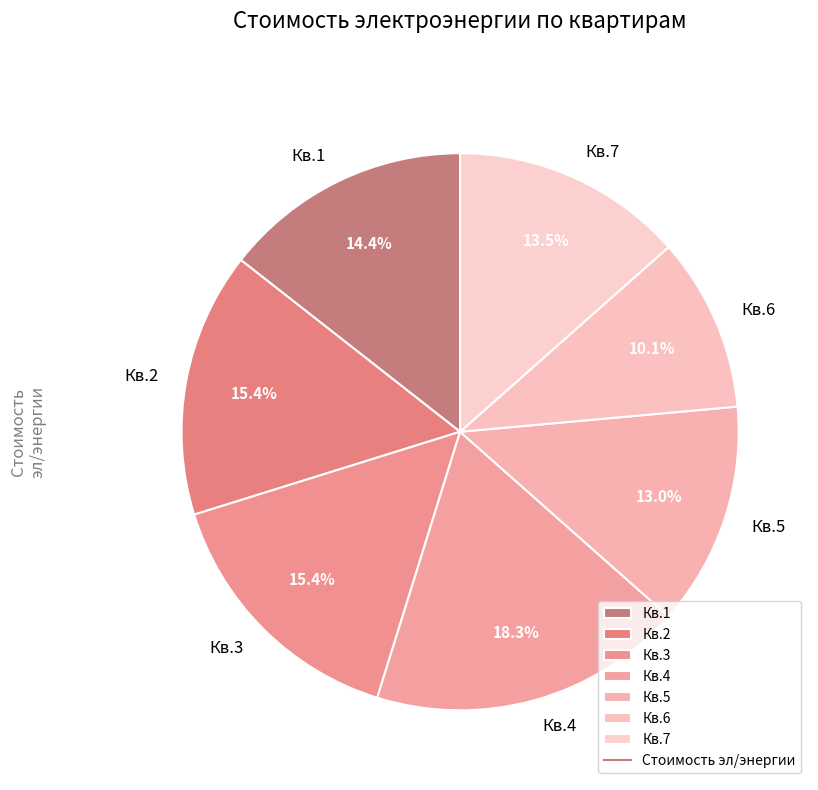

To the nearest percent, what is the average slice percentage?

14%